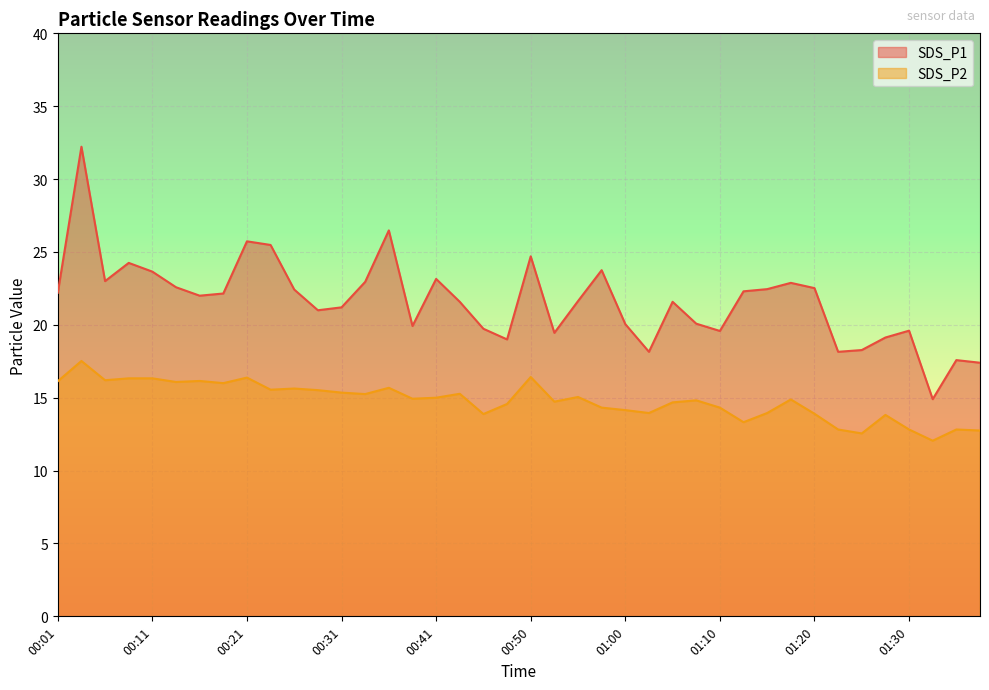

Where is the first local minimum for SDS_P2?

00:06